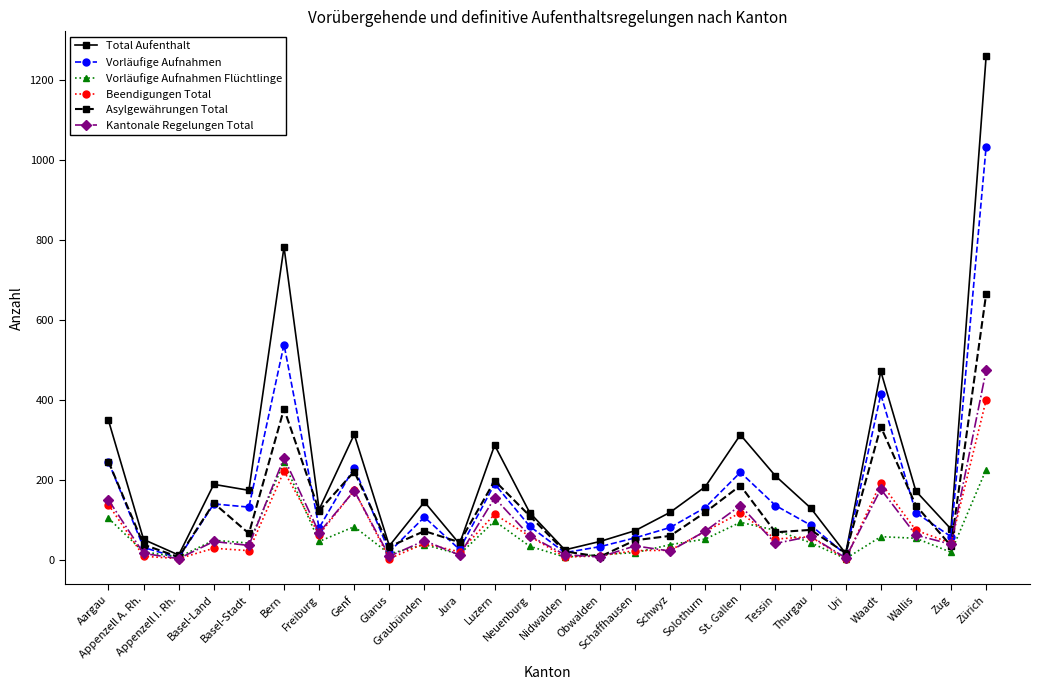

Is this an area chart (filled region under the line)?

No